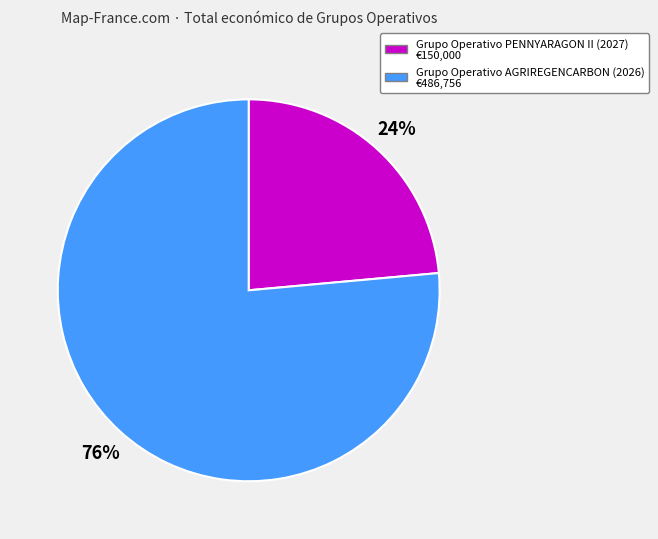

Is there a majority slice in this chart?

Yes